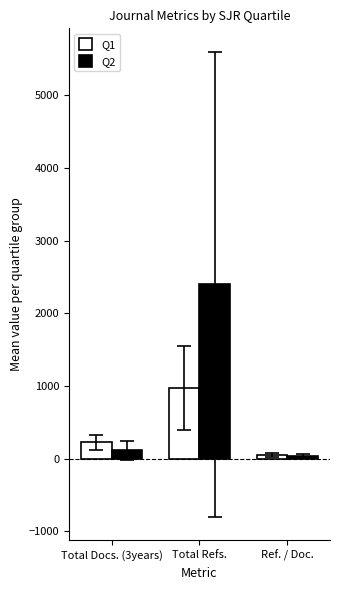

List the series in order of their peak value, lowest first.

Q1, Q2